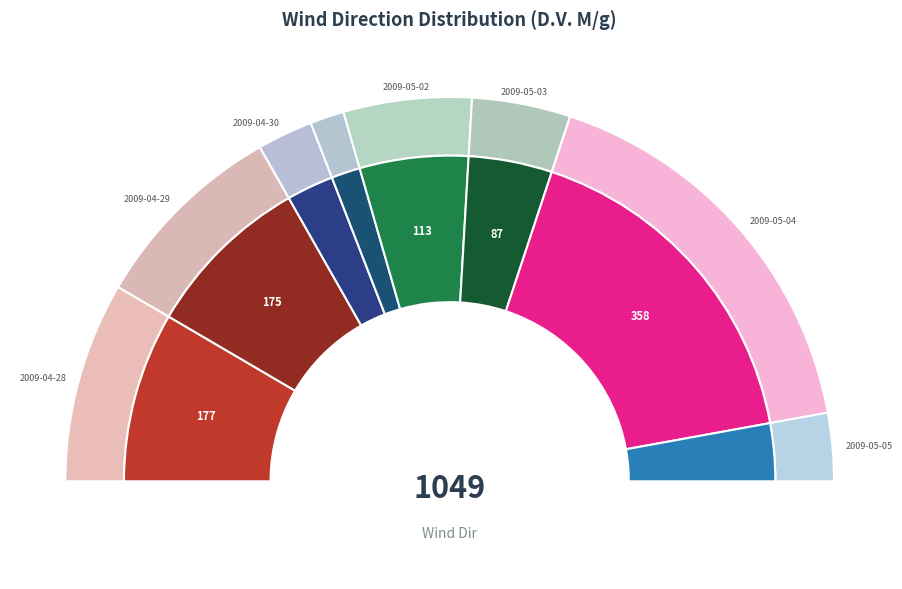

Is there any slice that represents more than half of the pie?

No